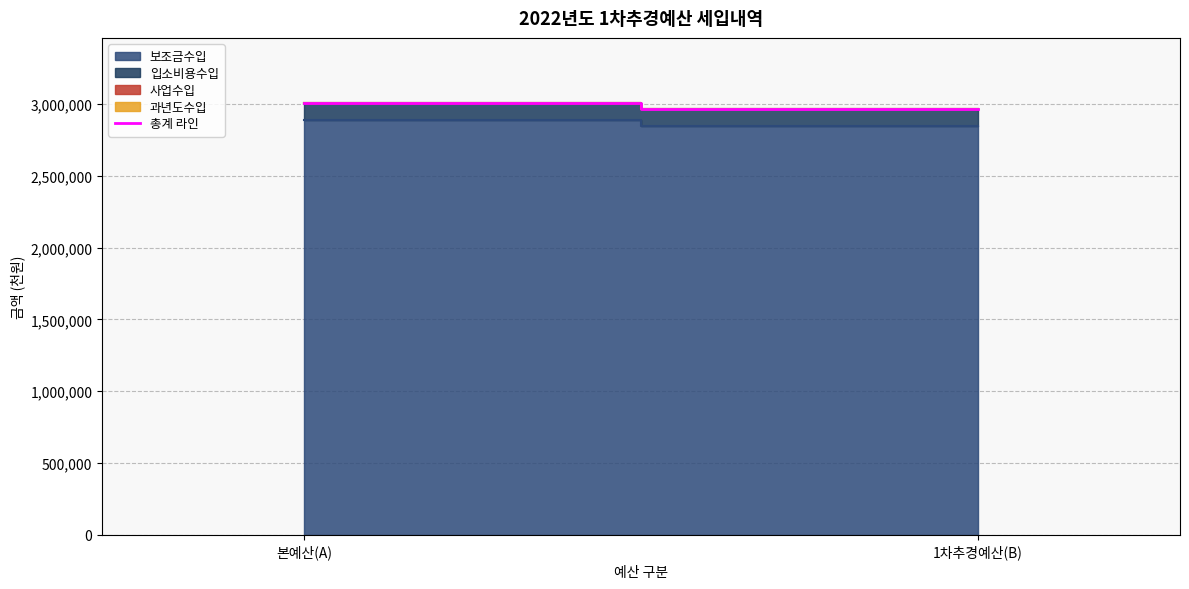

How many lines are shown in the chart?

1